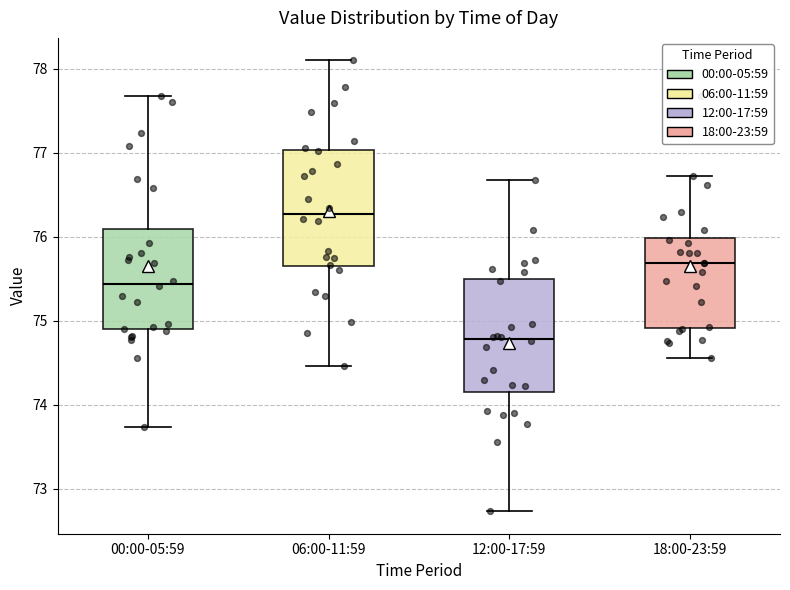

Where does the upper whisker of the box for 12:00-17:59 end on the y-axis? The values are not printed on the chart, so give them approximately, as read against the axis.

76.7